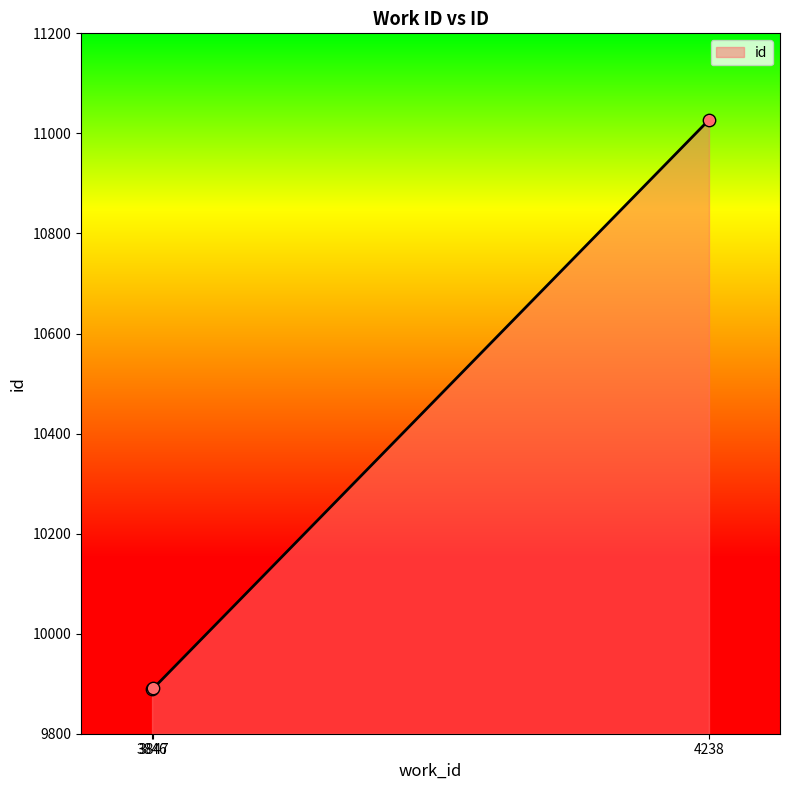

Which has a higher value, 3846 or 3847?

3847